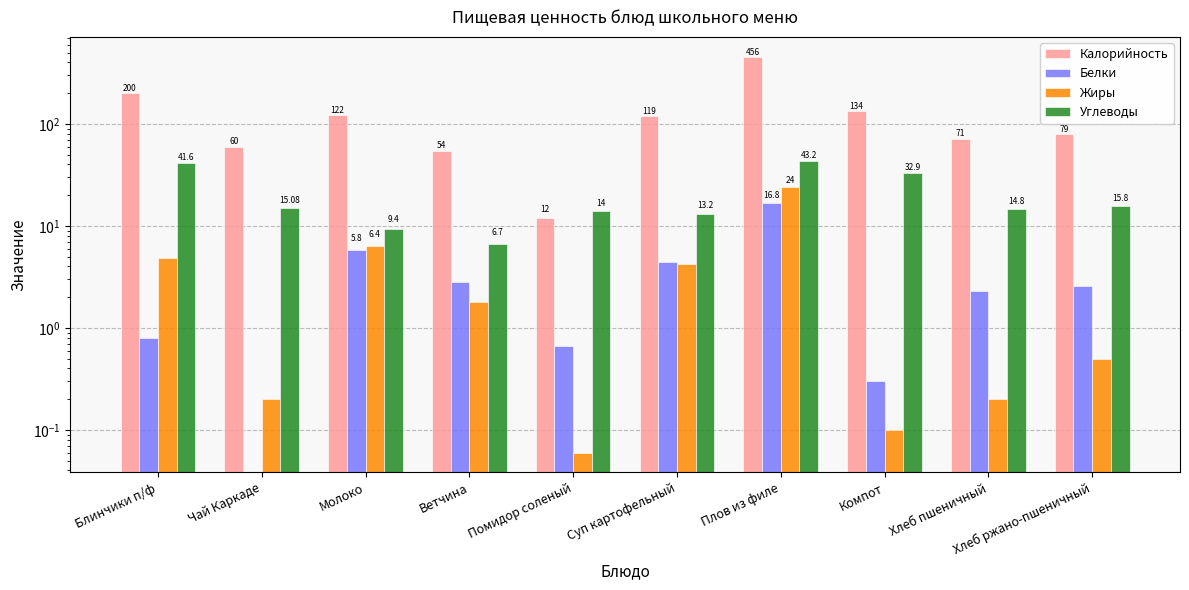

How many data points in Белки are less than 2?

4